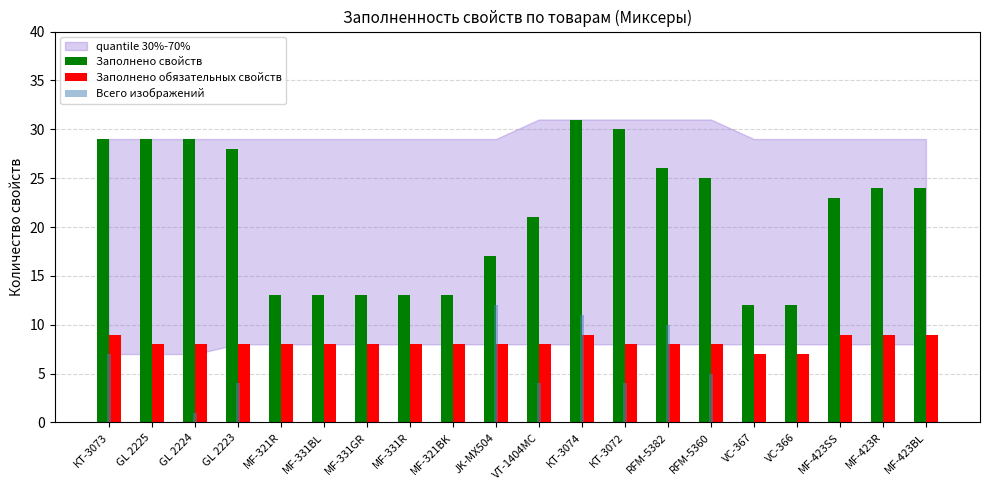

How many groups of bars are there?

20